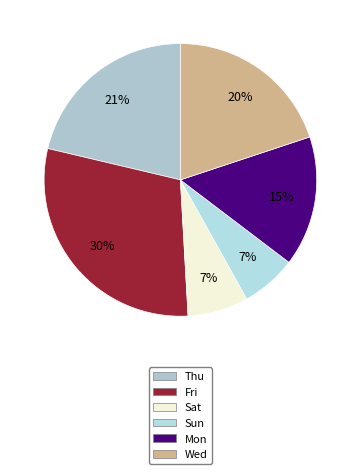

What is the smallest slice in the pie chart?

Sun